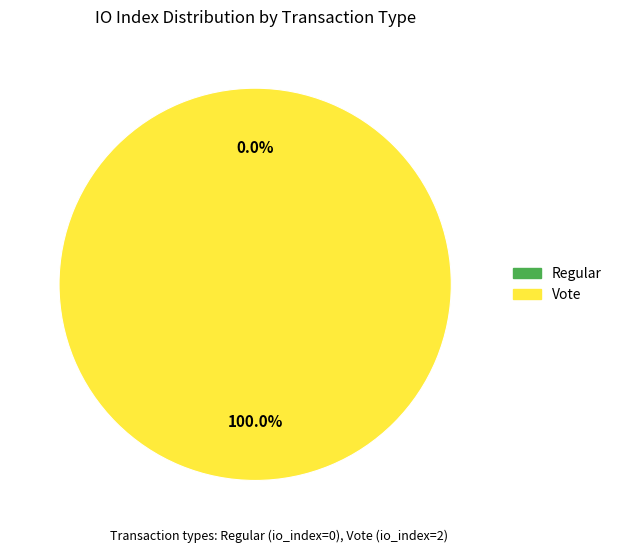

Which slice represents more than half of the pie?

Vote